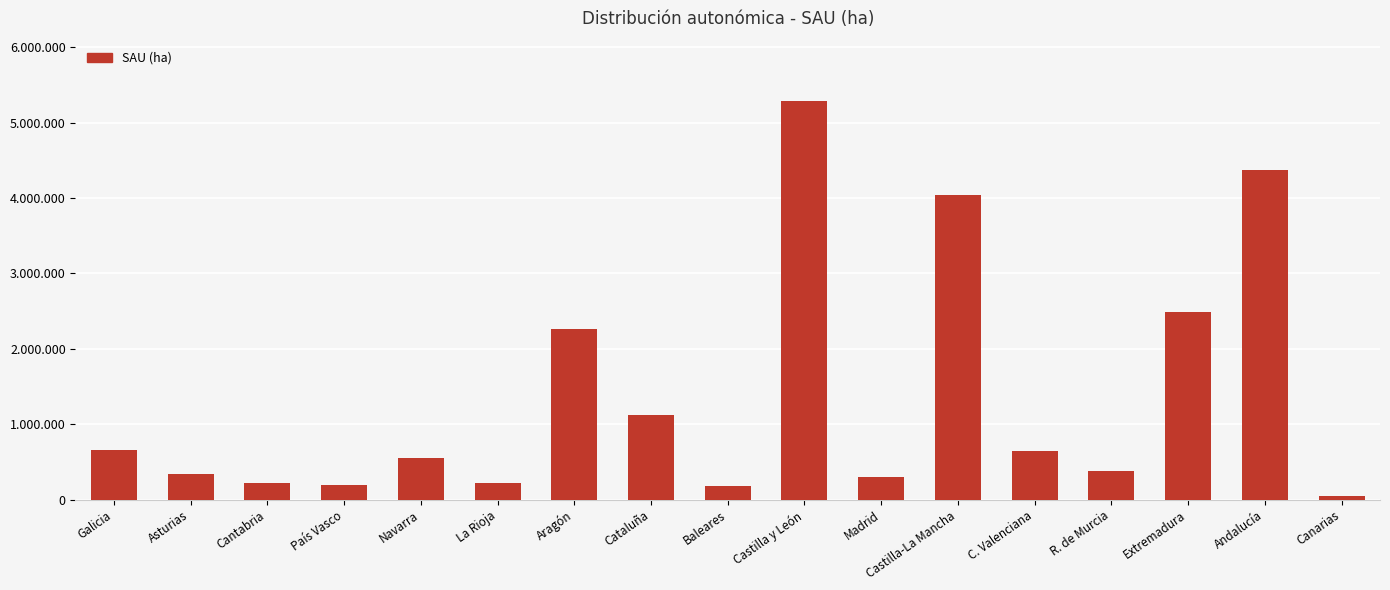

Is it true that the value at Andalucía is 7785030?

False